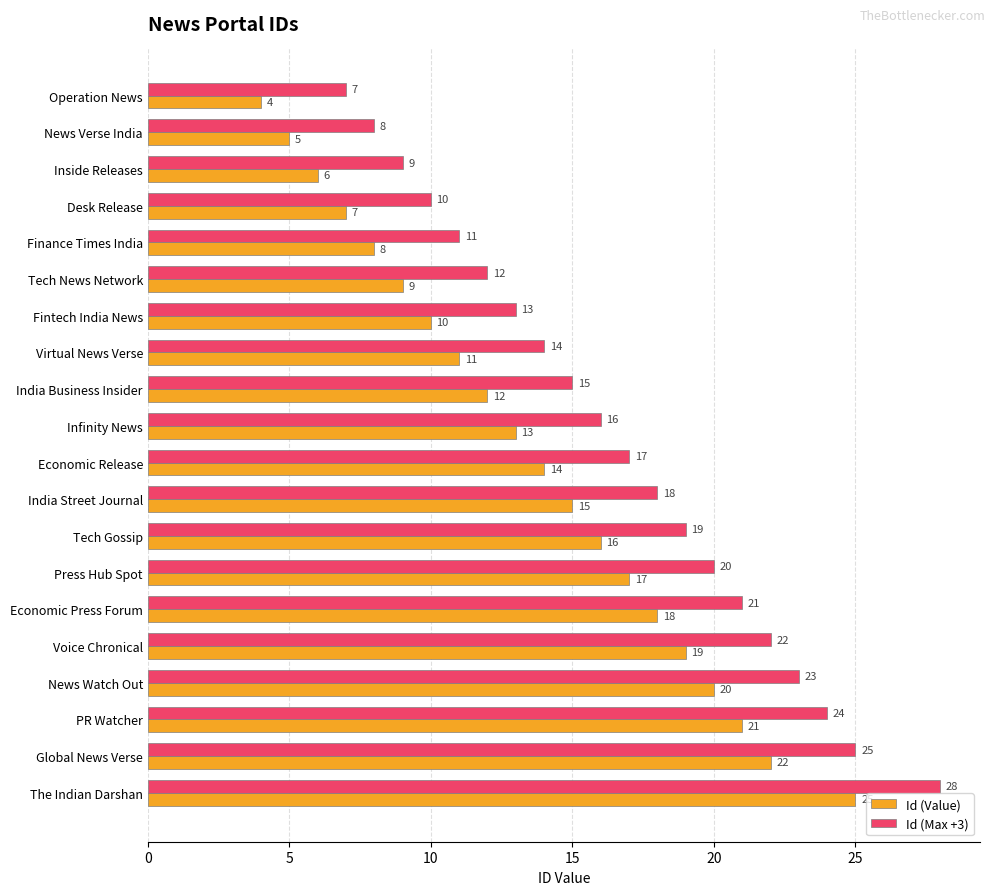

What is the spread (max minus min) of values at News Watch Out?

3